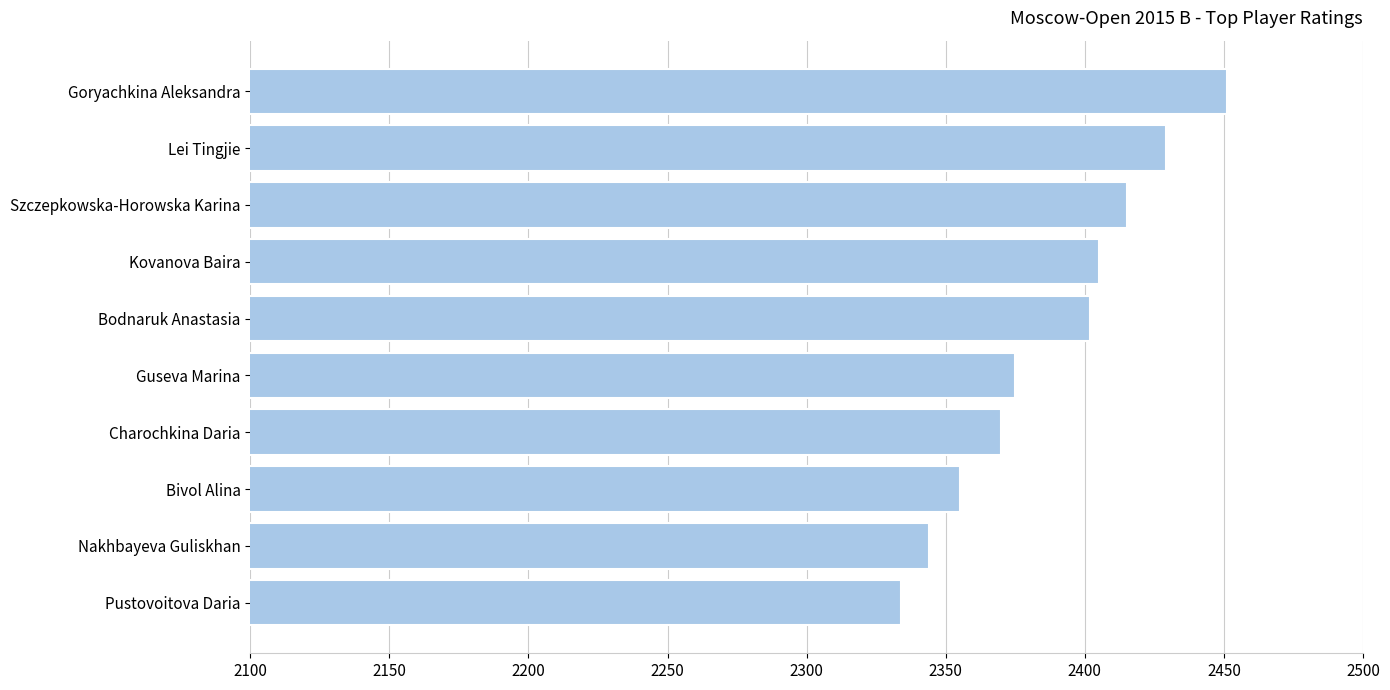

What is the approximate value at Goryachkina Aleksandra, to the nearest 10?

2450